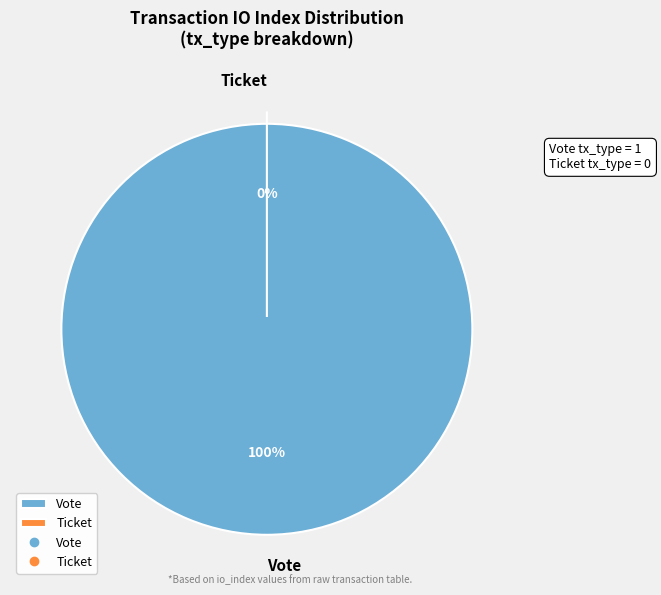

To the nearest percent, what is the average slice percentage?

50%